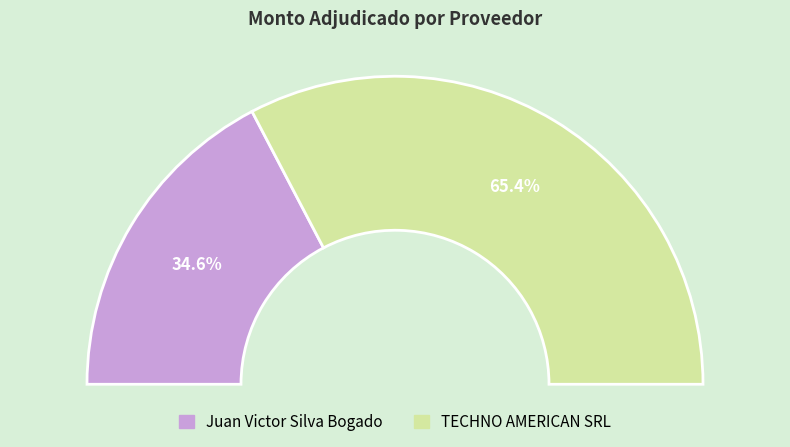

Is there a majority slice in this chart?

Yes